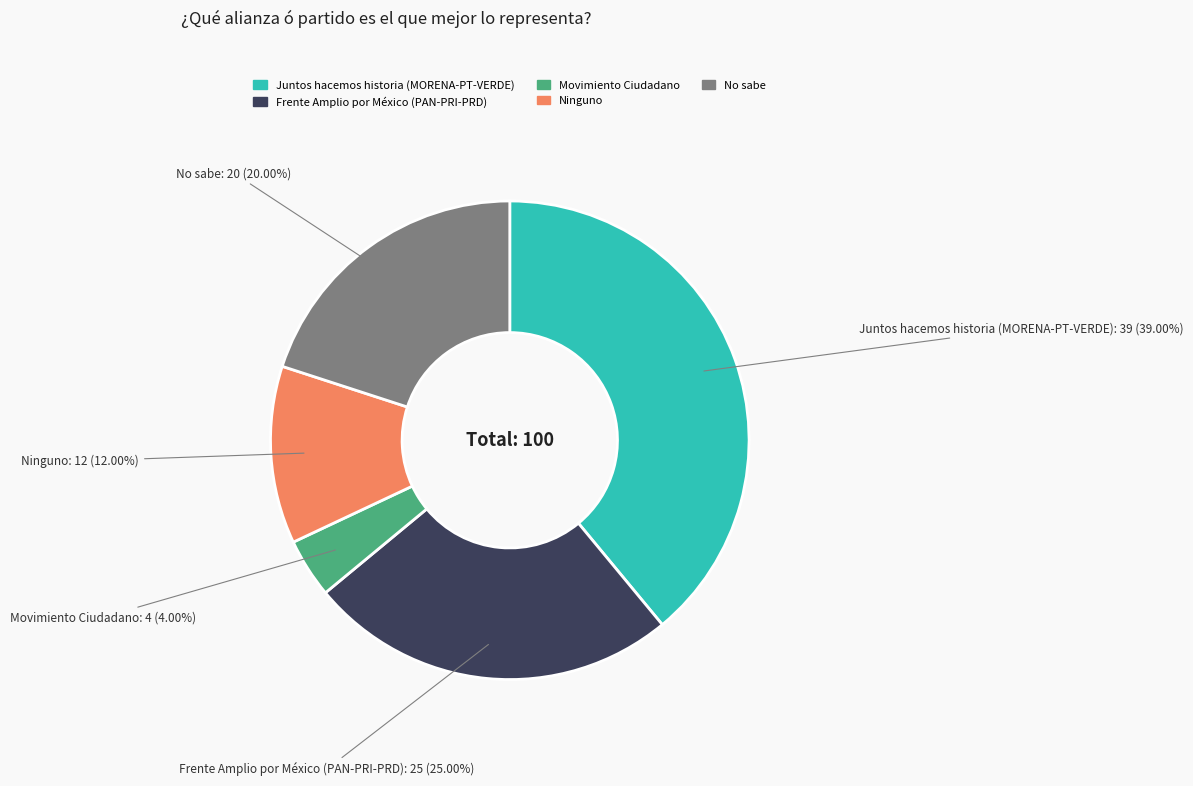

Approximately how many times larger is the value at Ninguno compared to Frente Amplio por México (PAN-PRI-PRD)?

0.5